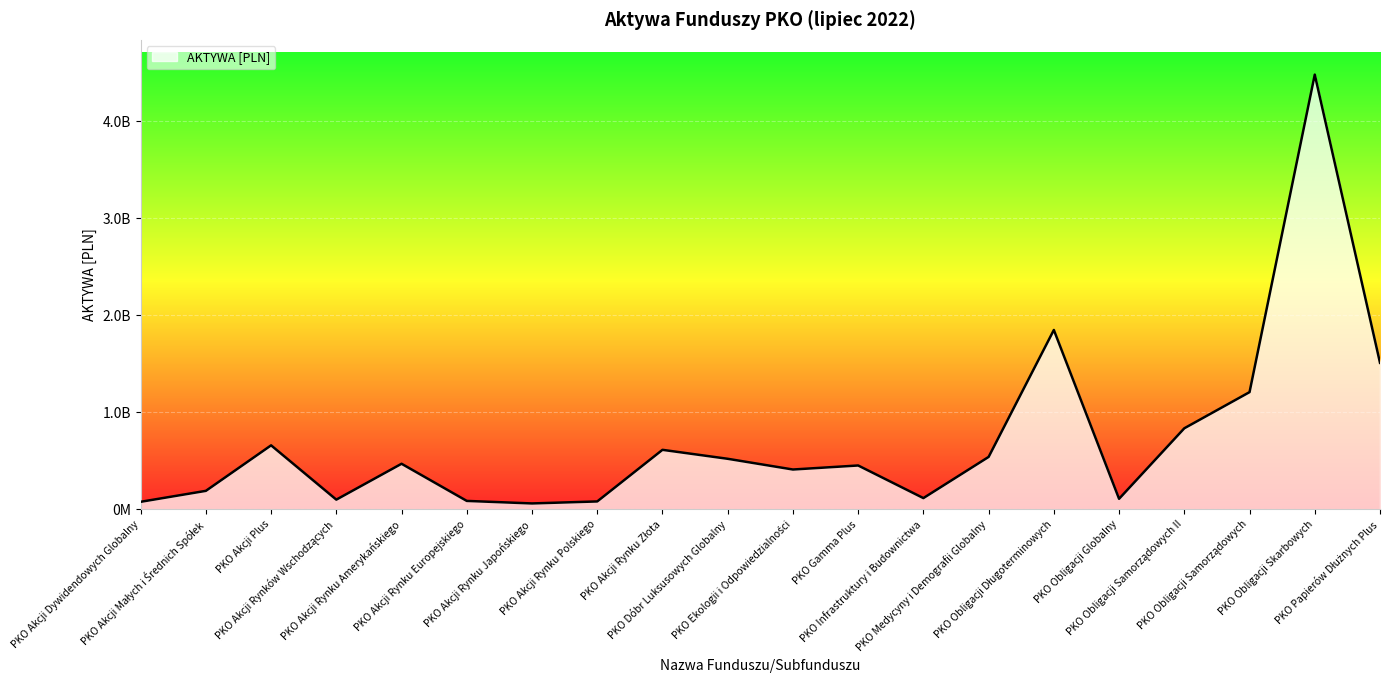

What is the sum of all values?

14373340611.3